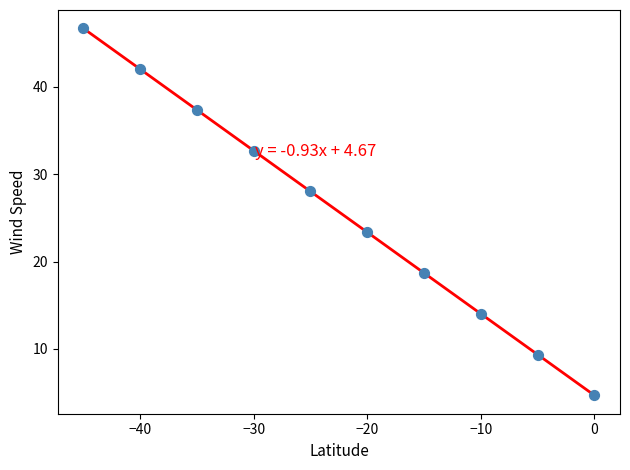

What is the average X value?

-22.5